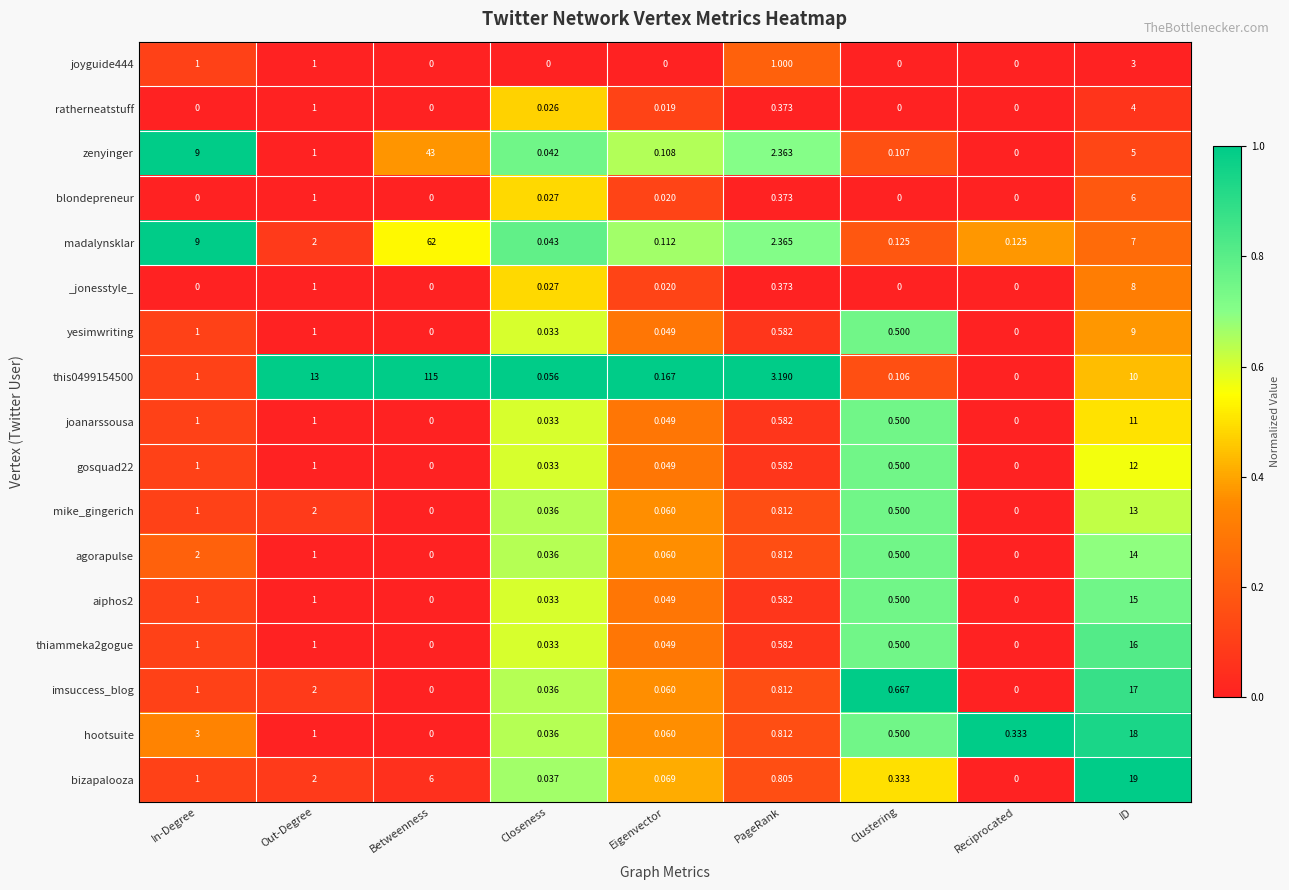

Is the value of aiphos2 at ID greater than the value of bizapalooza at In-Degree?

Yes